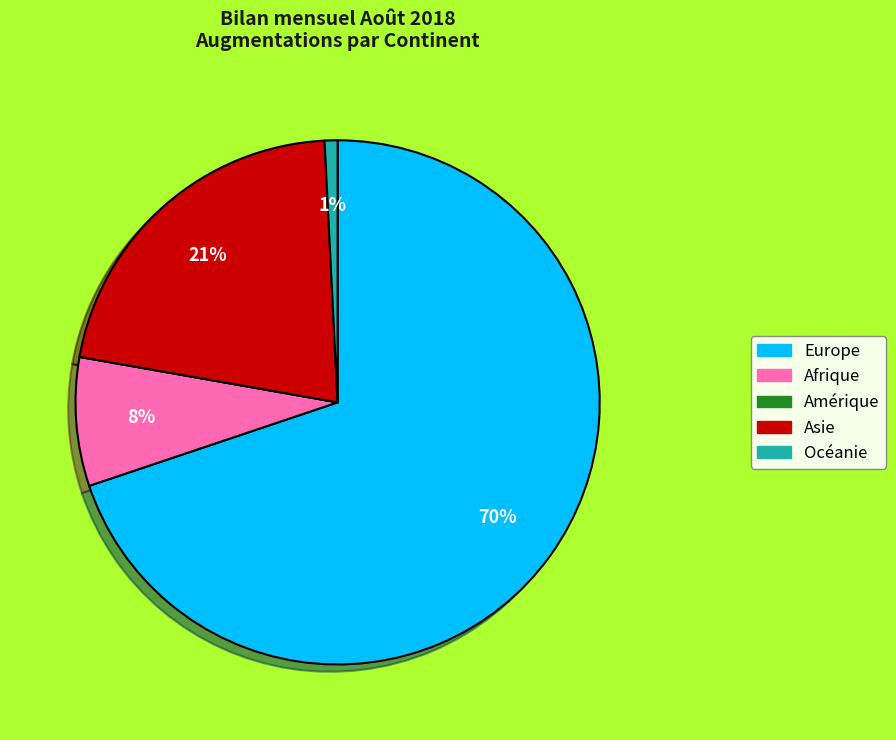

Is it true that Océanie is 1% of the pie?

True